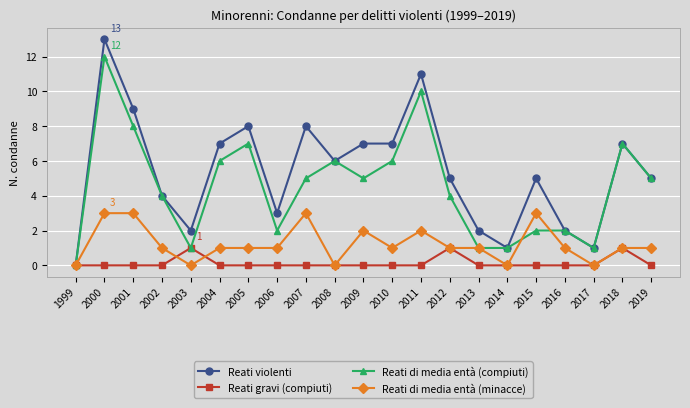

Reading left to right, what are all the values shown in this chart?

Reati violenti: 0	13	9	4	2	7	8	3	8	6	7	7	11	5	2	1	5	2	1	7	5
Reati gravi (compiuti): 0	0	0	0	1	0	0	0	0	0	0	0	0	1	0	0	0	0	0	1	0
Reati di media entà (compiuti): 0	12	8	4	1	6	7	2	5	6	5	6	10	4	1	1	2	2	1	7	5
Reati di media entà (minacce): 0	3	3	1	0	1	1	1	3	0	2	1	2	1	1	0	3	1	0	1	1